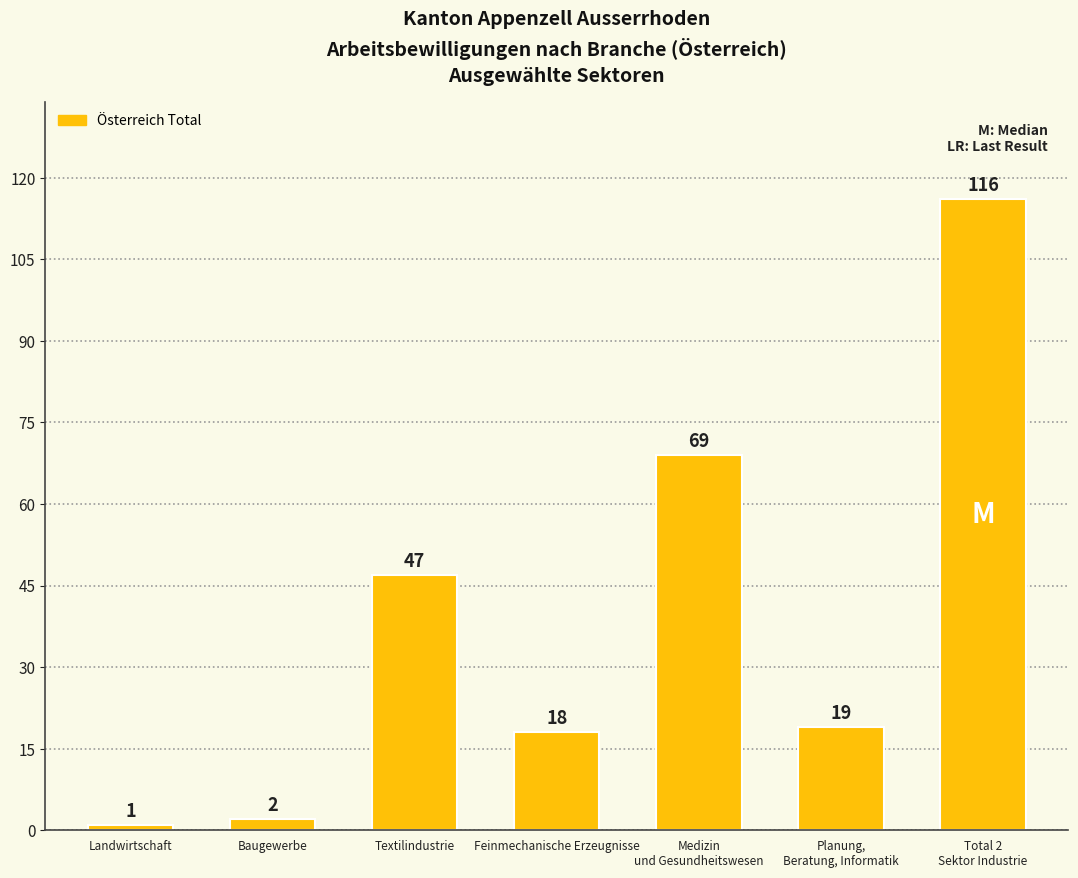

What is the label of the 5th bar from the right?

Textilindustrie